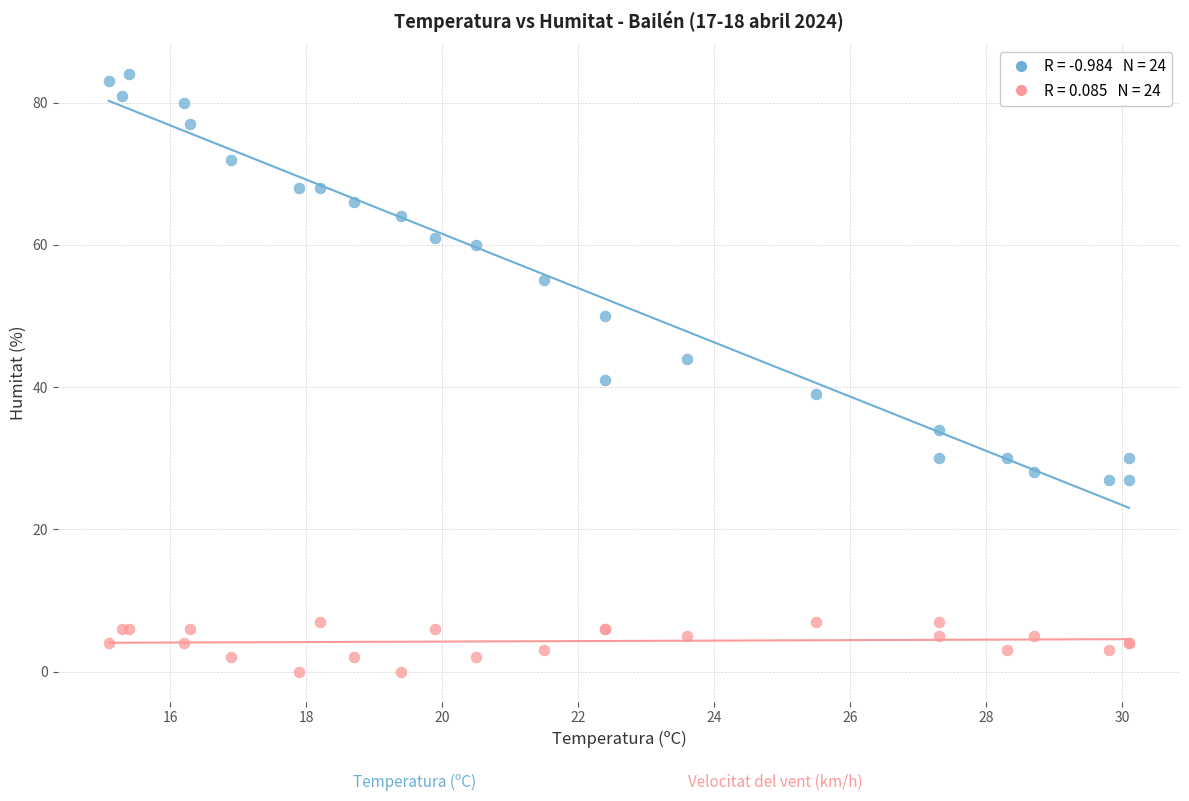

Across all series, what Y value is closest to 42?

41